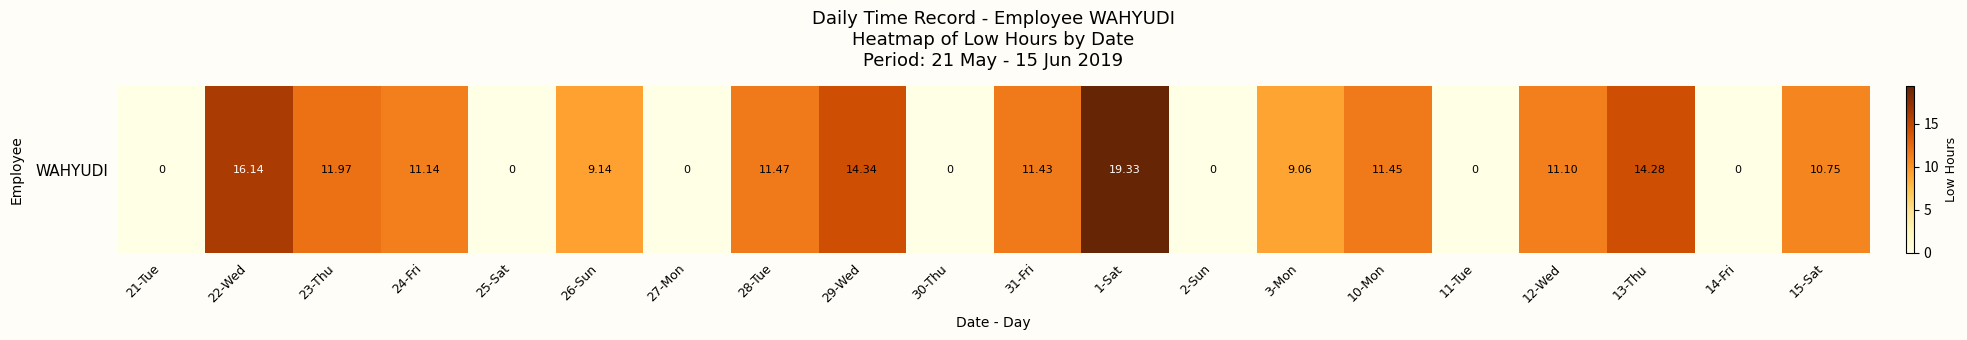

Reading left to right, transcribe all the data shown in this chart.

21-Tue=0.0	22-Wed=16.1	23-Thu=12.0	24-Fri=11.1	25-Sat=0.0	26-Sun=9.1	27-Mon=0.0	28-Tue=11.5	29-Wed=14.3	30-Thu=0.0	31-Fri=11.4	1-Sat=19.3	2-Sun=0.0	3-Mon=9.1	10-Mon=11.4	11-Tue=0.0	12-Wed=11.1	13-Thu=14.3	14-Fri=0.0	15-Sat=10.8